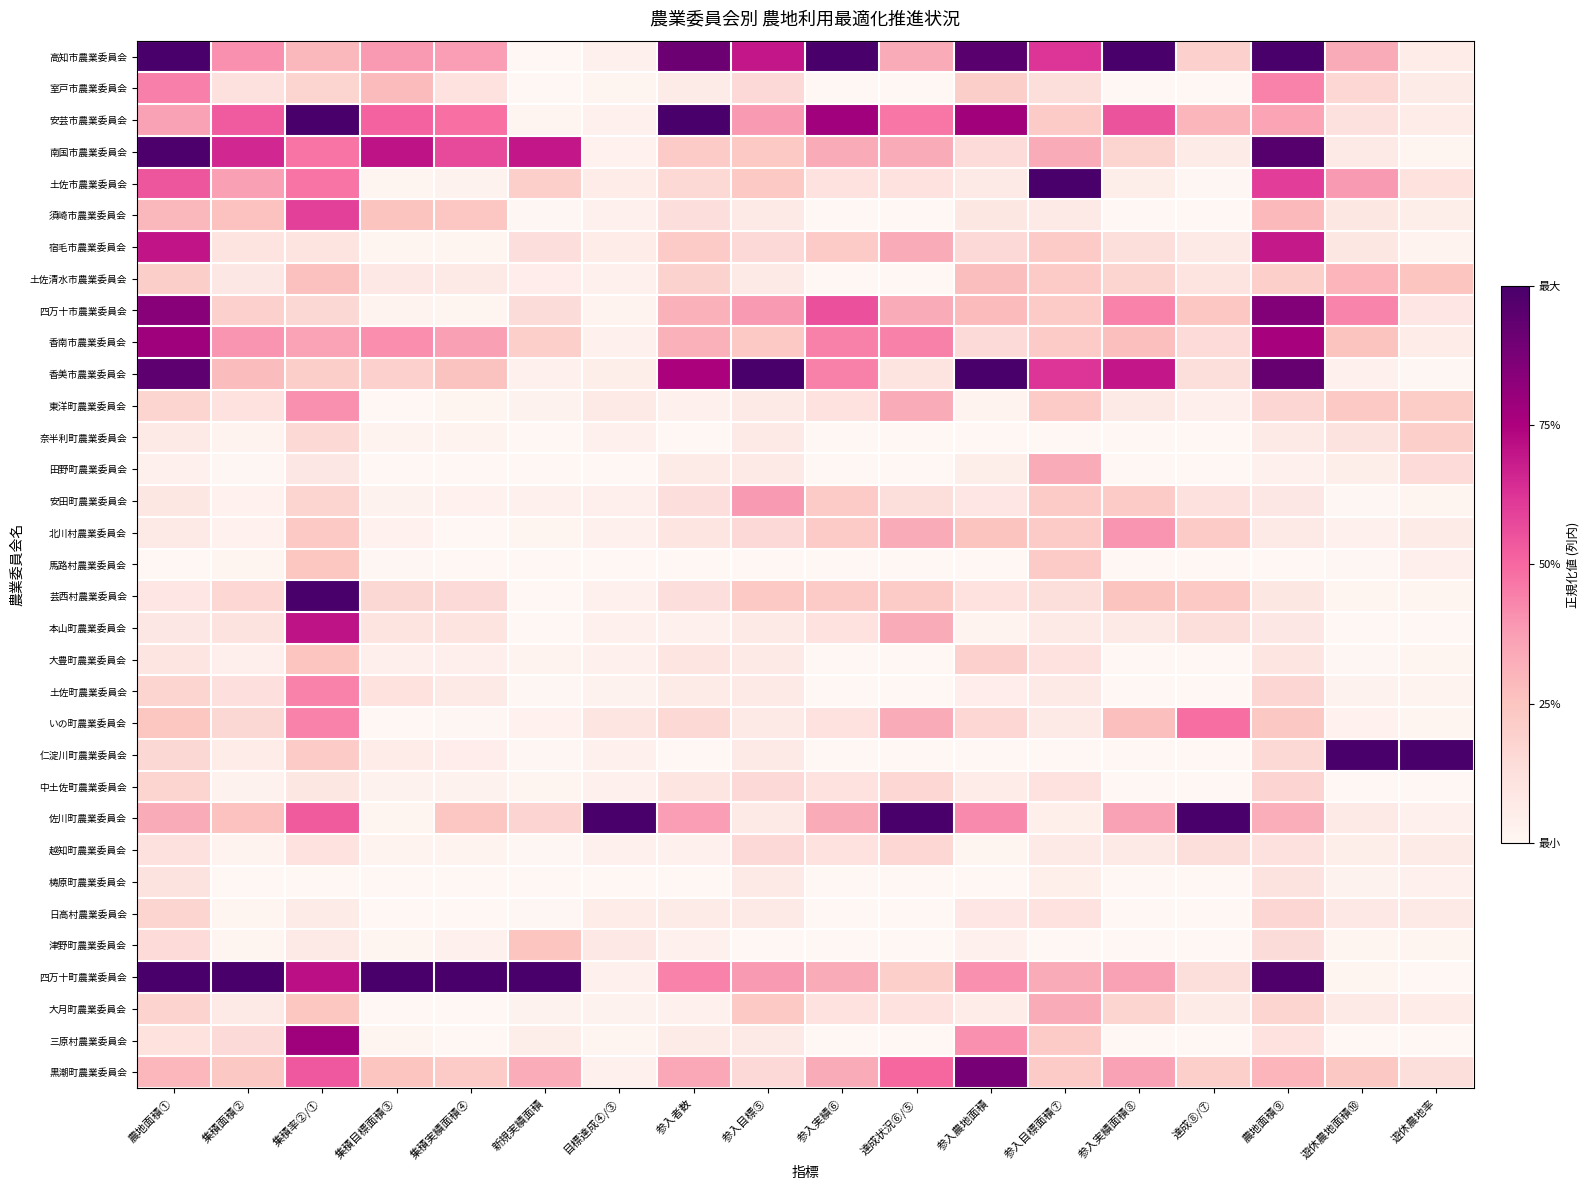

What is the difference between the highest and lowest values at 遊休農地率?

1.0